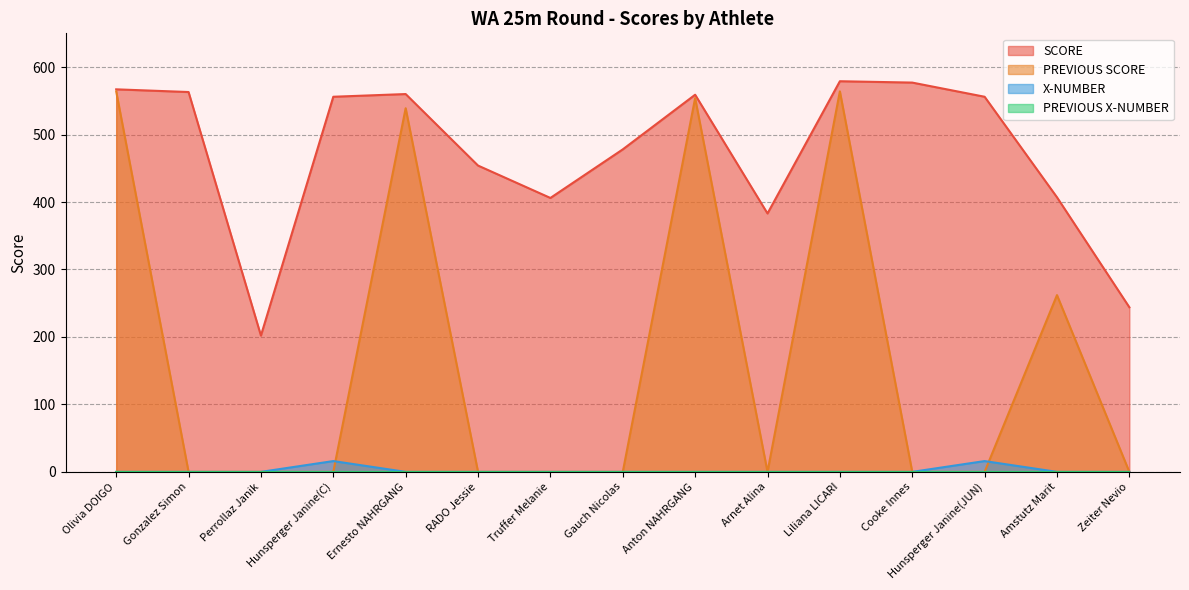

Does the chart display data point markers on the line(s)?

No